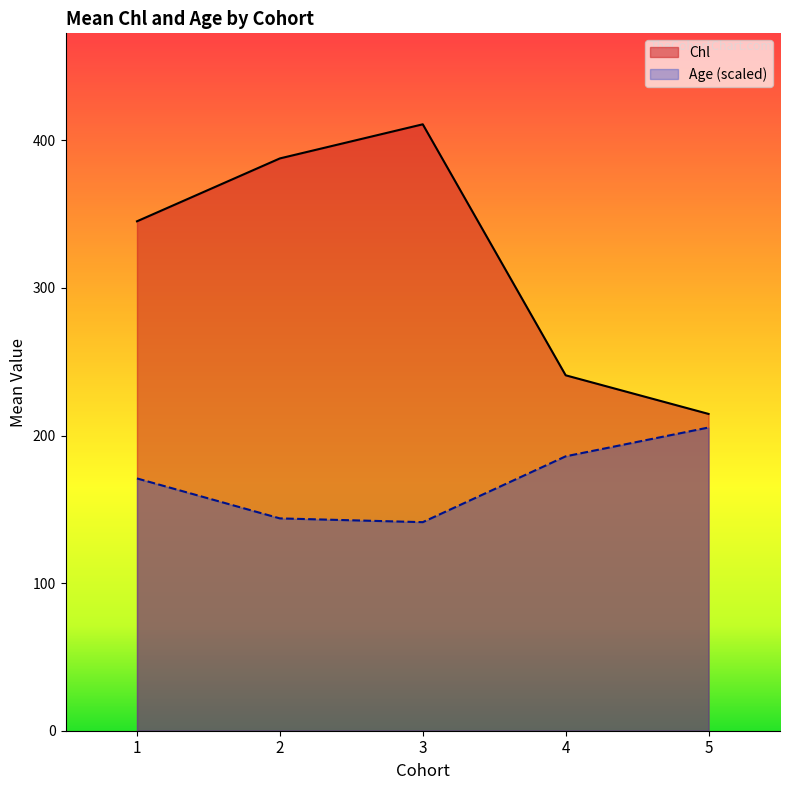

Rank the series by their average value, from highest to lowest.

Chl, Age (scaled)